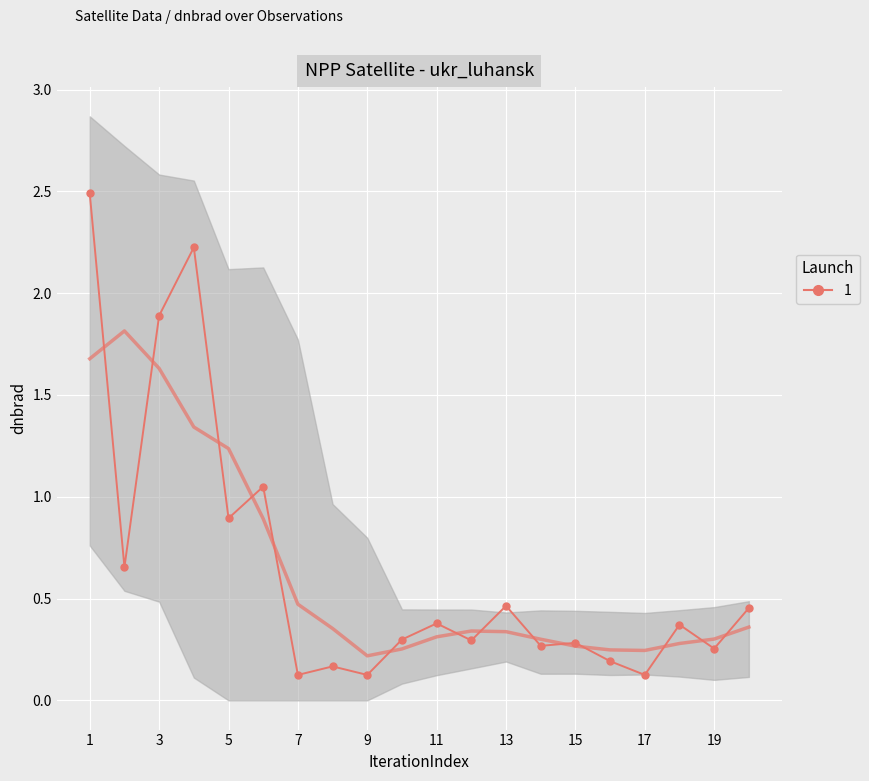

What is the value of the 11th point from the left?

0.4